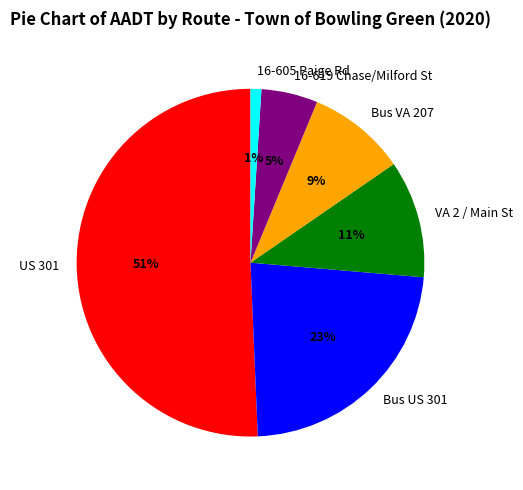

Do 16-605 Paige Rd and Bus US 301 together represent more than half of the pie?

No